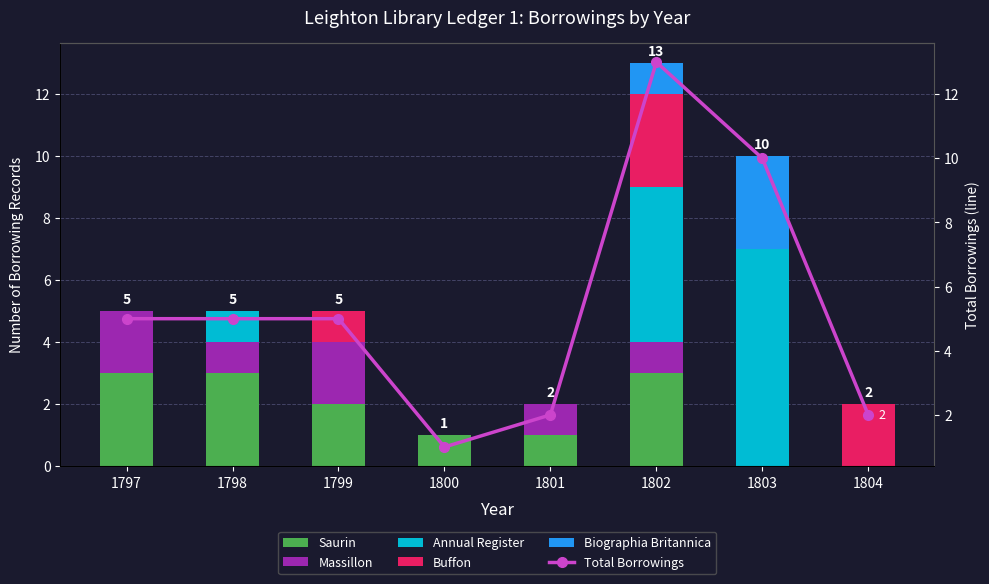

Reading left to right, list all the values displayed in this chart.

Saurin: 3	3	2	1	1	3	0	0
Massillon: 2	1	2	0	1	1	0	0
Annual Register: 0	1	0	0	0	5	7	0
Buffon: 0	0	1	0	0	3	0	2
Biographia Britannica: 0	0	0	0	0	1	3	0
Total Borrowings: 5	5	5	1	2	13	10	2